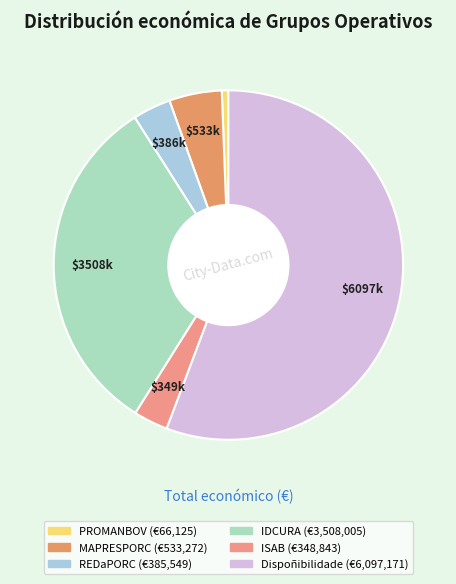

Does any single category account for the majority?

Yes